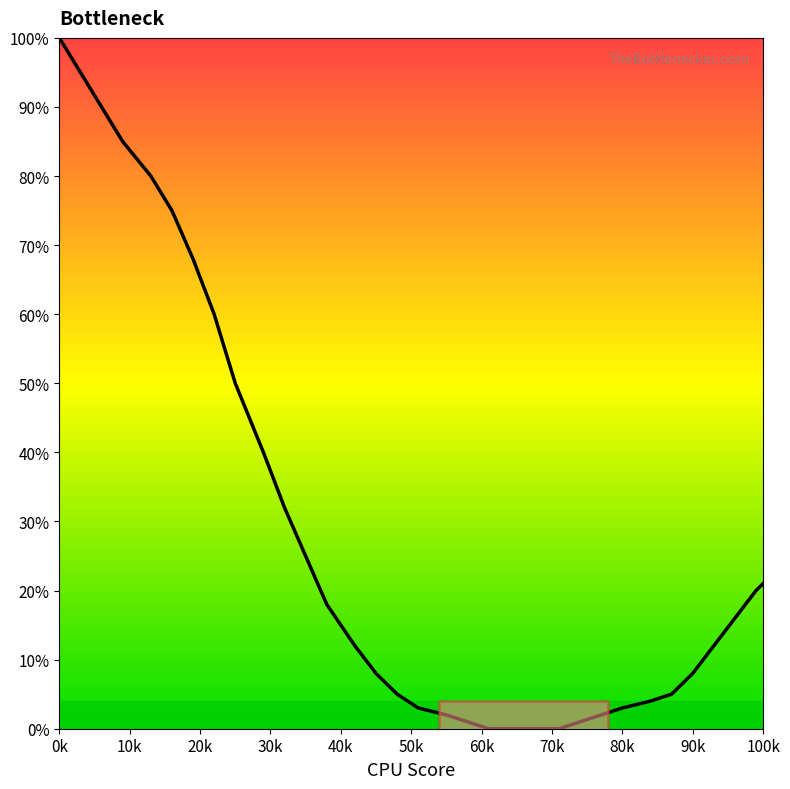

What is the maximum value shown in the chart?

100